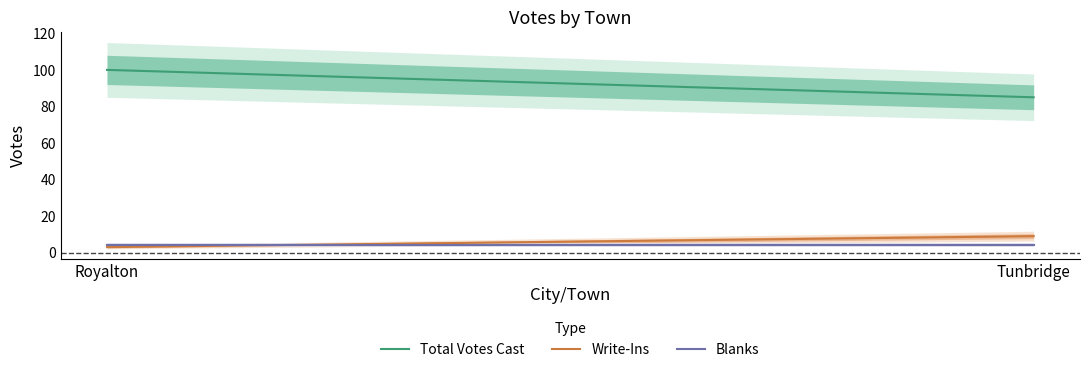

Is the value of Blanks at Royalton greater than the value of Write-Ins at Royalton?

Yes